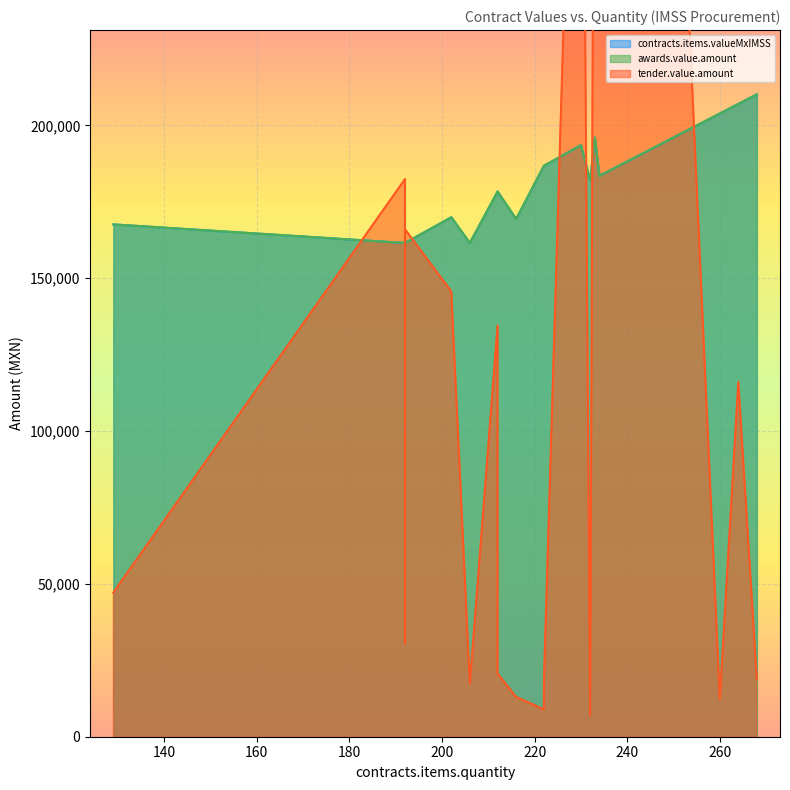

True or false: tender.value.amount and contracts.items.valueMxIMSS intersect in this chart.

True